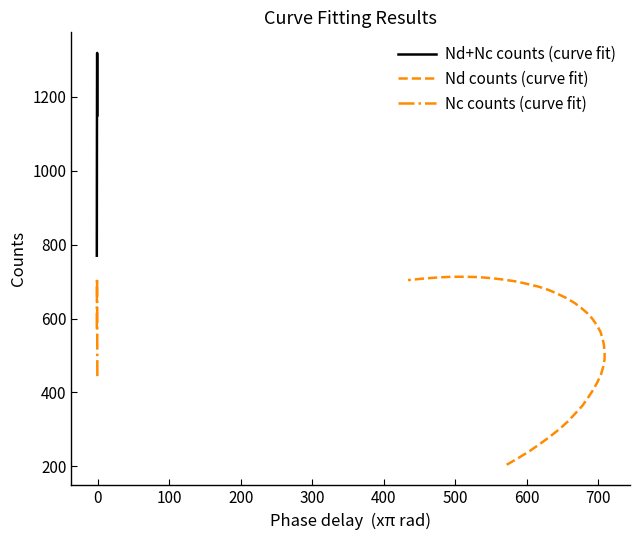

How many lines are shown in the chart?

3